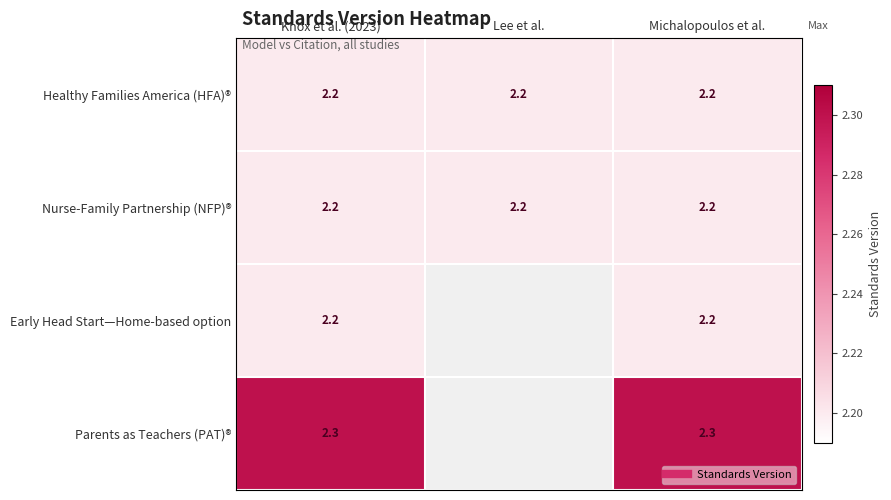

Rank the series at Knox et al. (2023) from highest to lowest value.

Parents as Teachers (PAT)®, Healthy Families America (HFA)®, Nurse-Family Partnership (NFP)®, Early Head Start—Home-based option